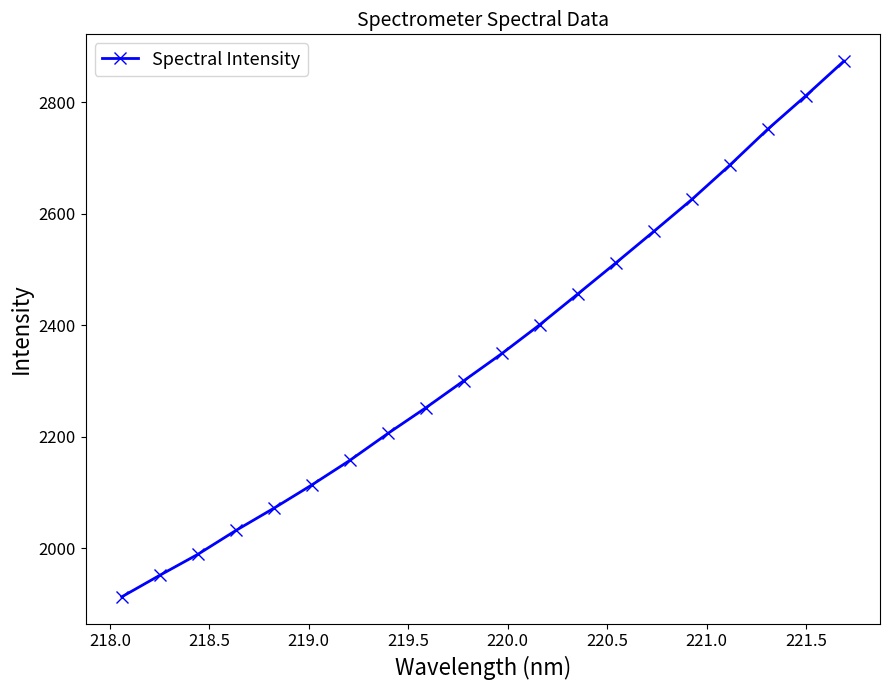

What is the maximum value shown in the chart?

2873.8